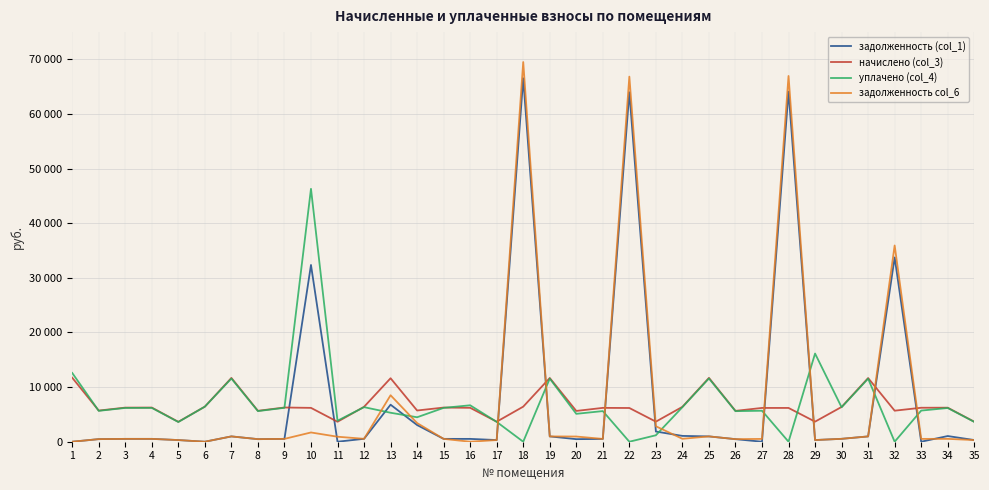

What are all the series names shown in the legend?

задолженность (col_1), начислено (col_3), уплачено (col_4), задолженность col_6